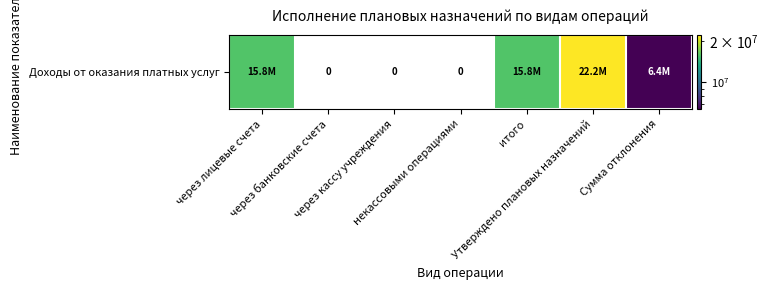

What is the difference between the maximum and second lowest values?

22151603.3